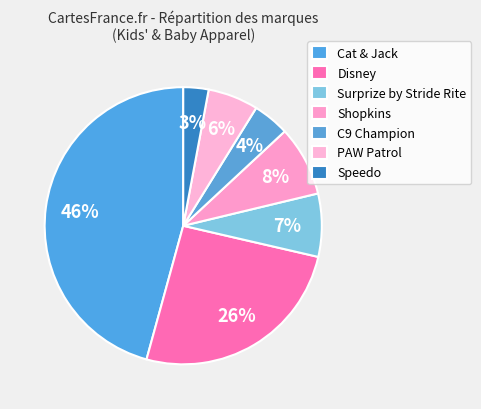

How many slices are in this pie chart?

7